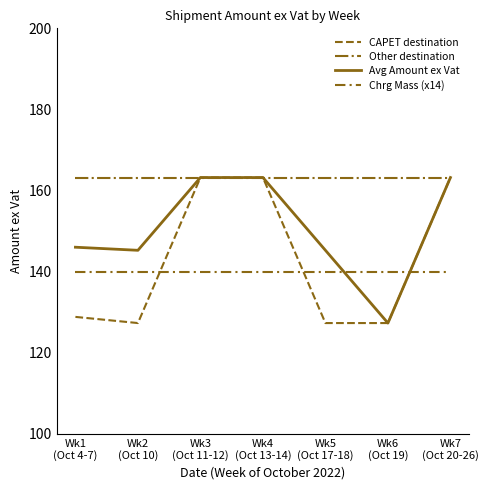

At how many categories does at least one series exceed 135?

7